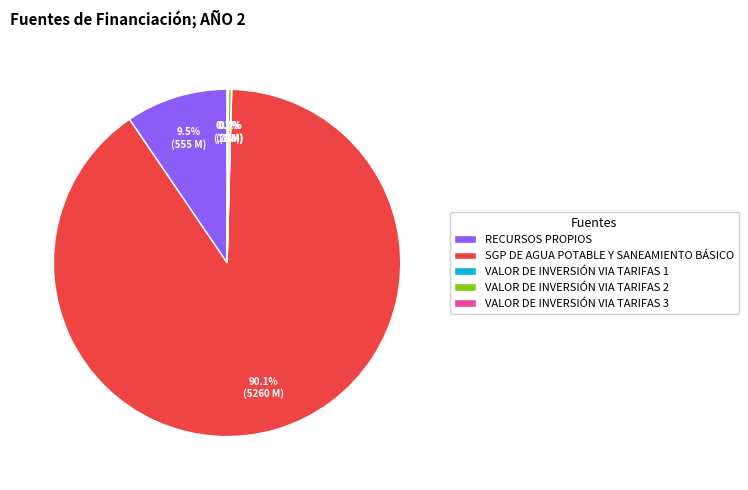

Which slice represents more than half of the pie?

SGP DE AGUA POTABLE Y SANEAMIENTO BÁSICO